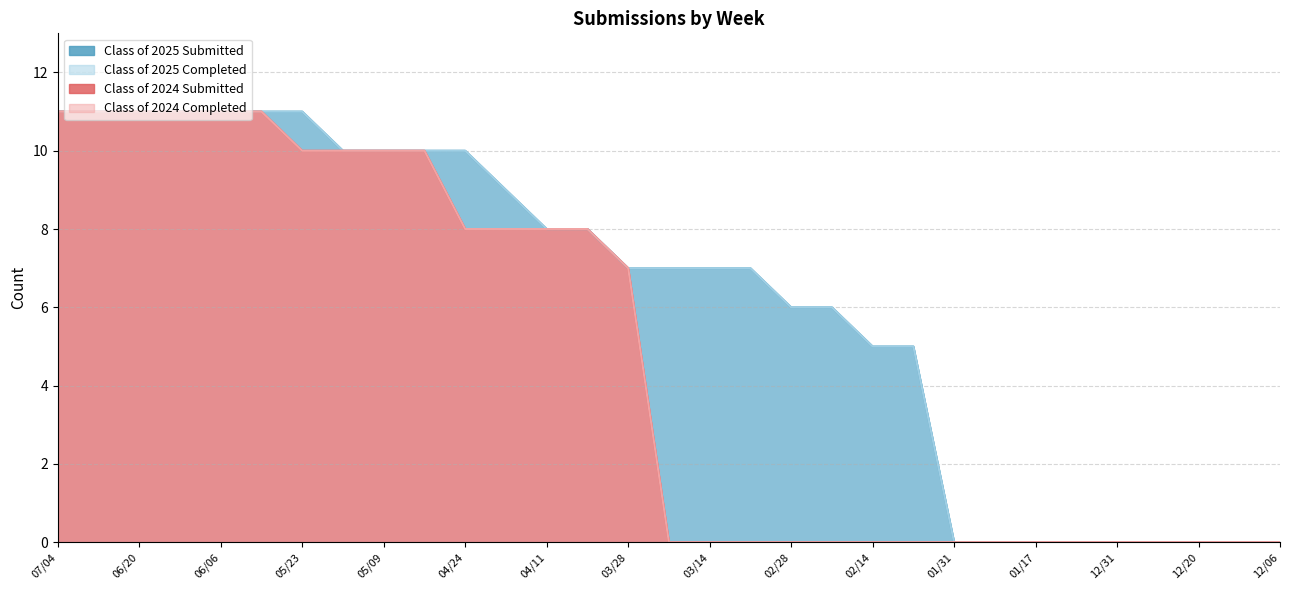

What is the sum of all Class of 2025 Submitted values?

192